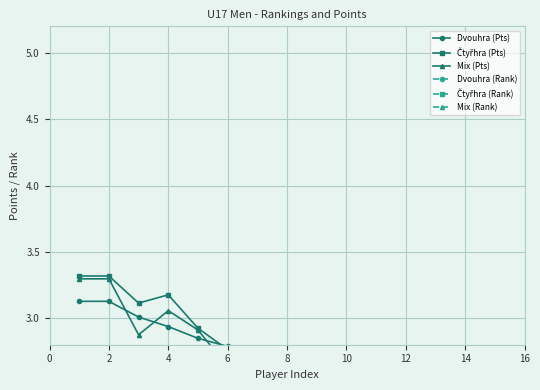

What is the difference between the Mix (Pts) values at 2 and 14?

1.3